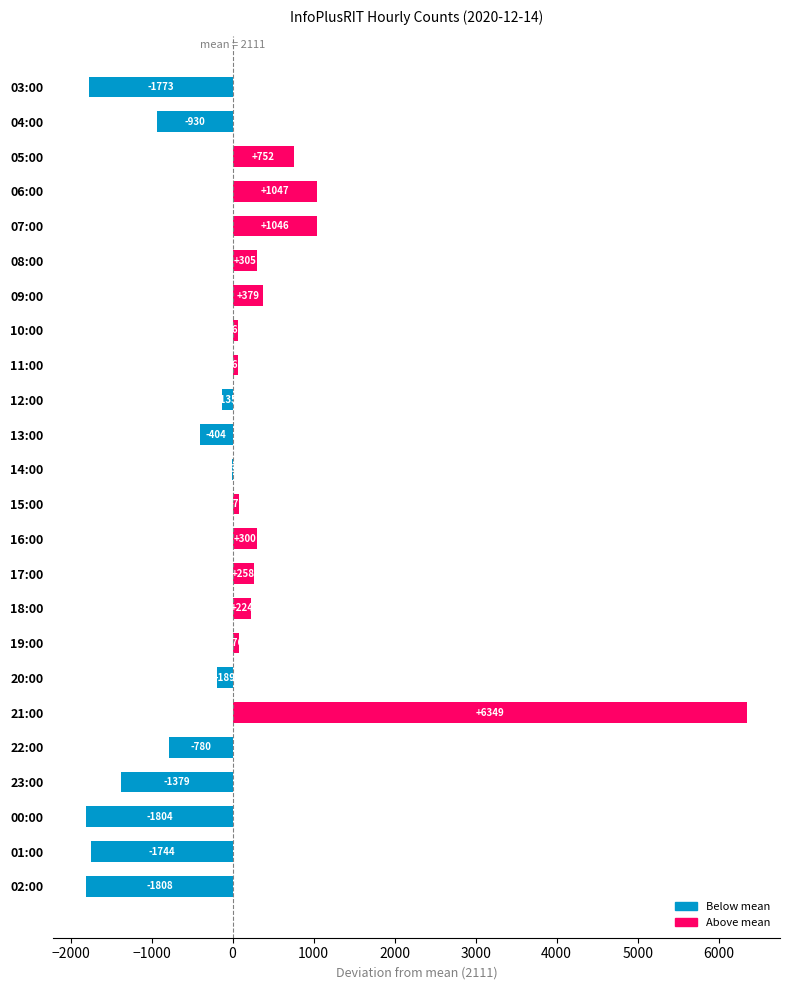

Read the value at 20:00.

-189.0